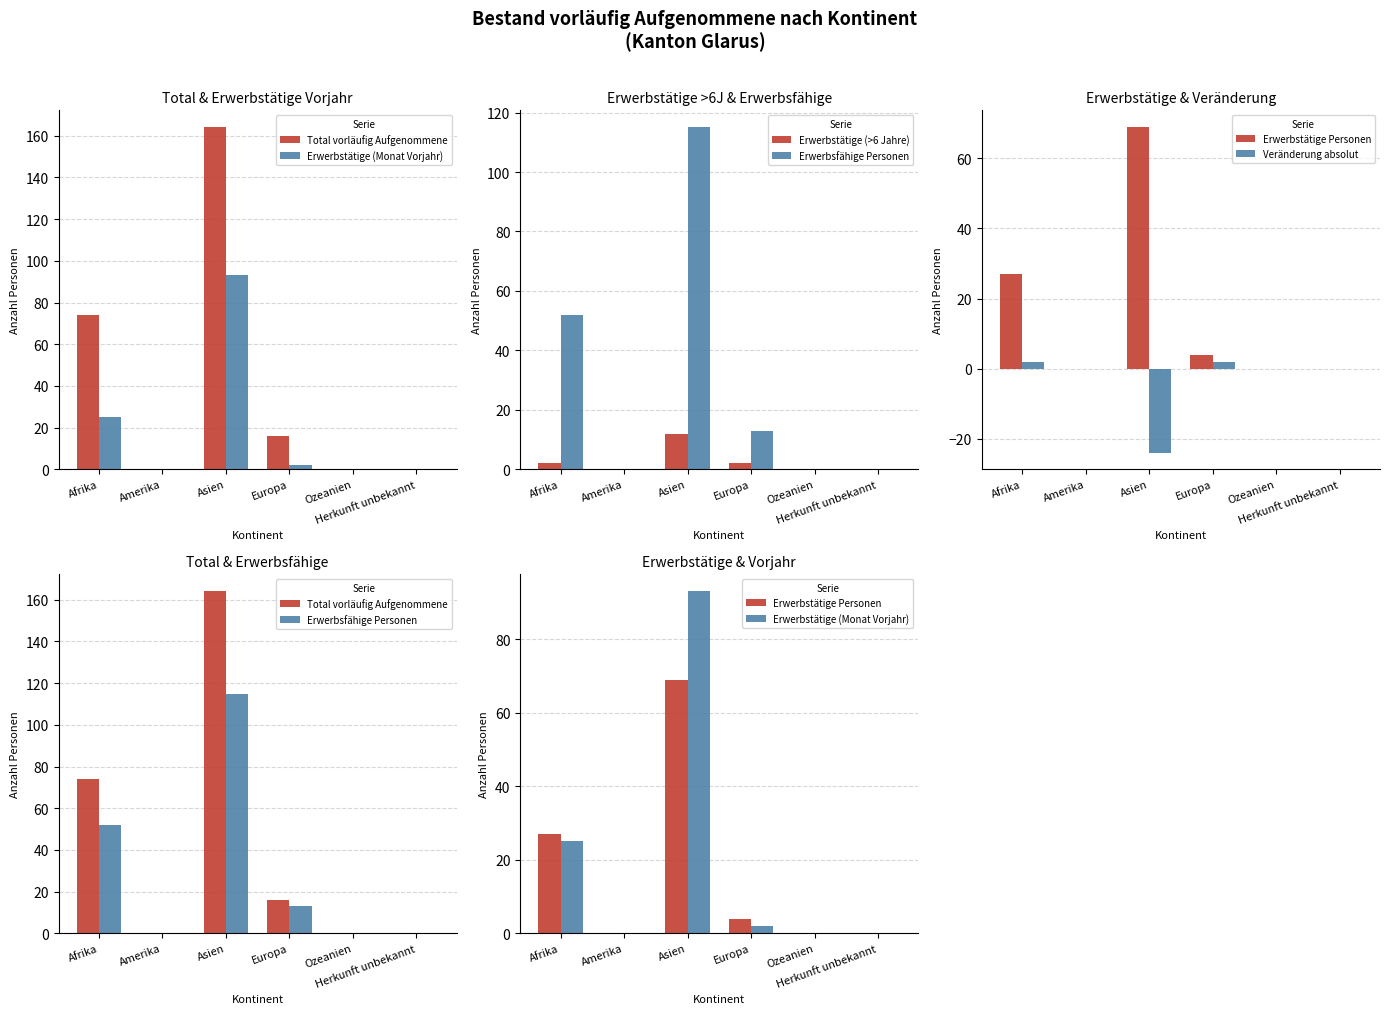

Which category has the highest value in the Erwerbstätige (Monat Vorjahr) series?

Asien